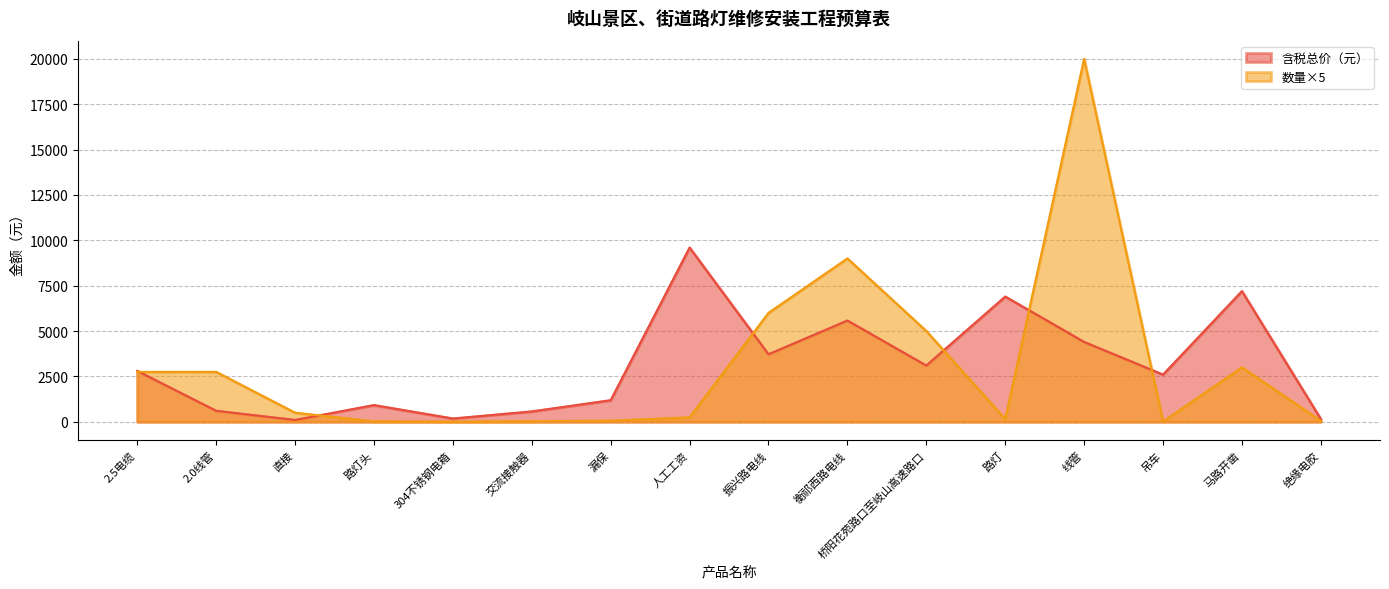

Where is 数量 nearest to the value 10002?

衡祁西路电线